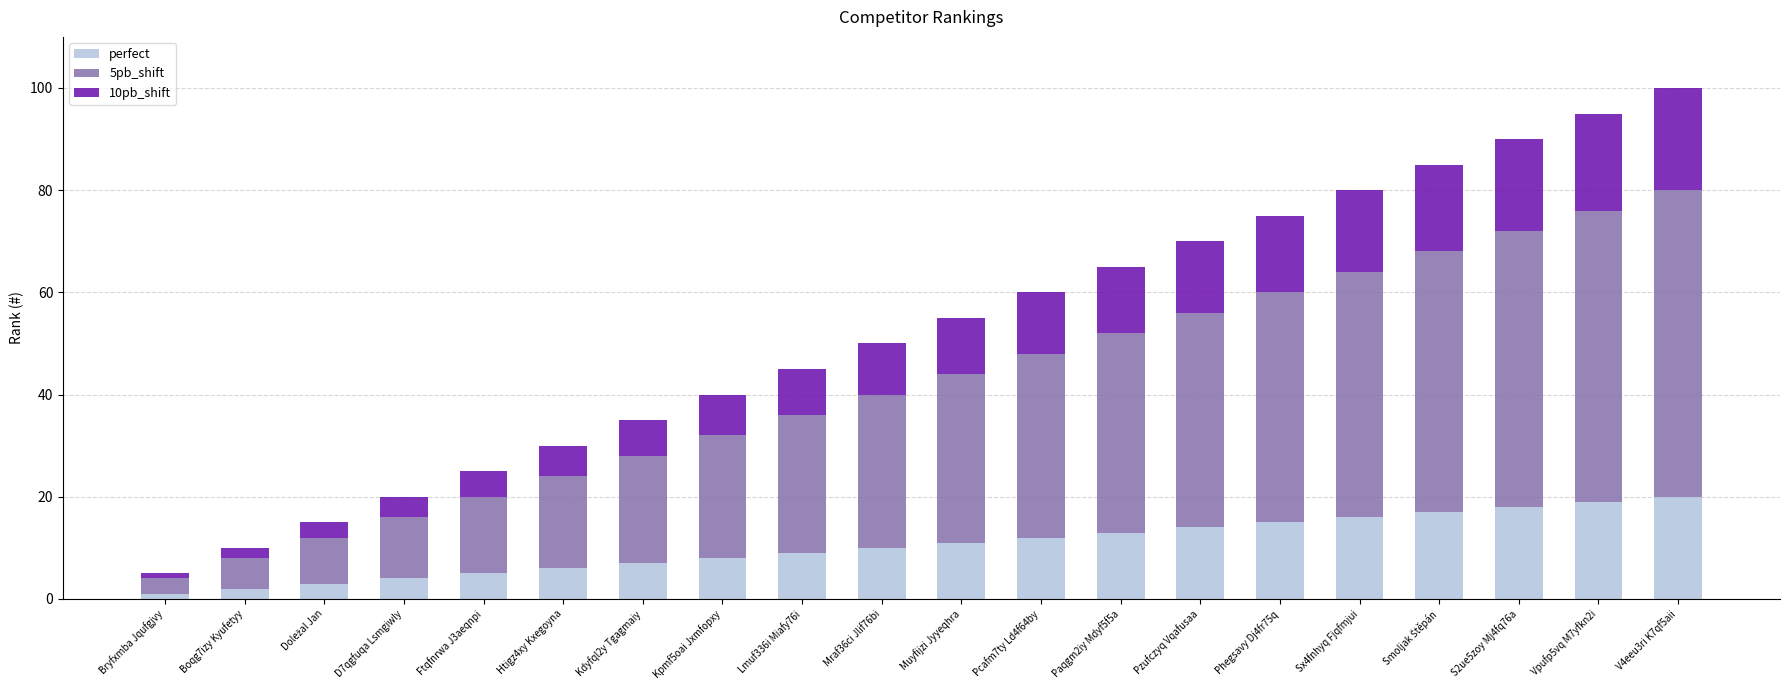

What is the total value across all series at Lmuf336i Miafy76i?

45